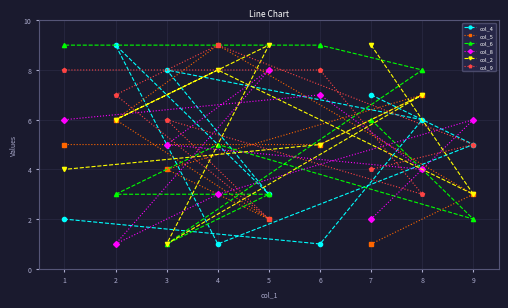

Is the value of col_8 at 7 greater than the value of col_2 at 7?

No